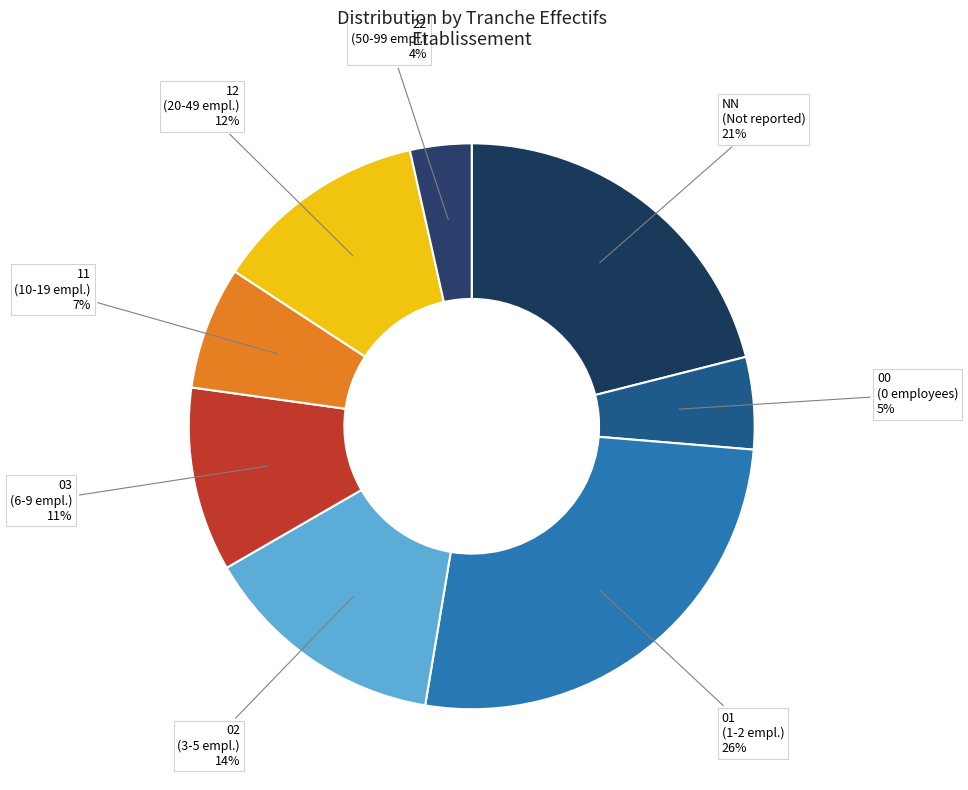

To the nearest percent, what portion does 01 represent?

26%